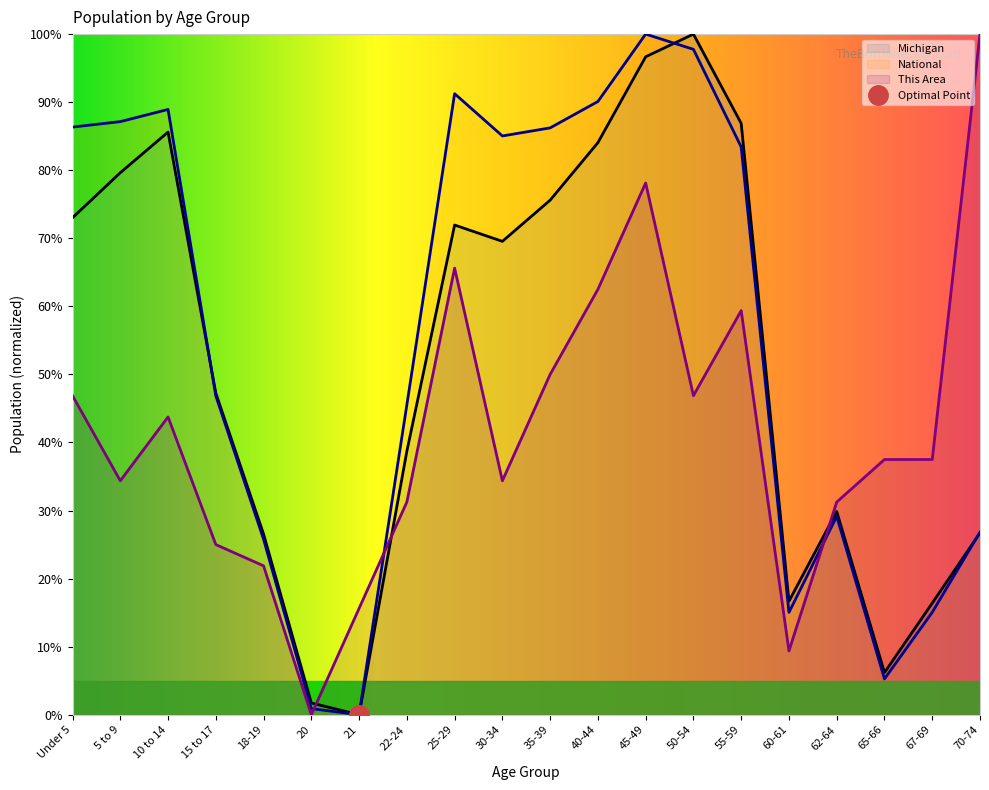

In This Area, how many points are lower than both neighbors (excluding endpoints)?

5